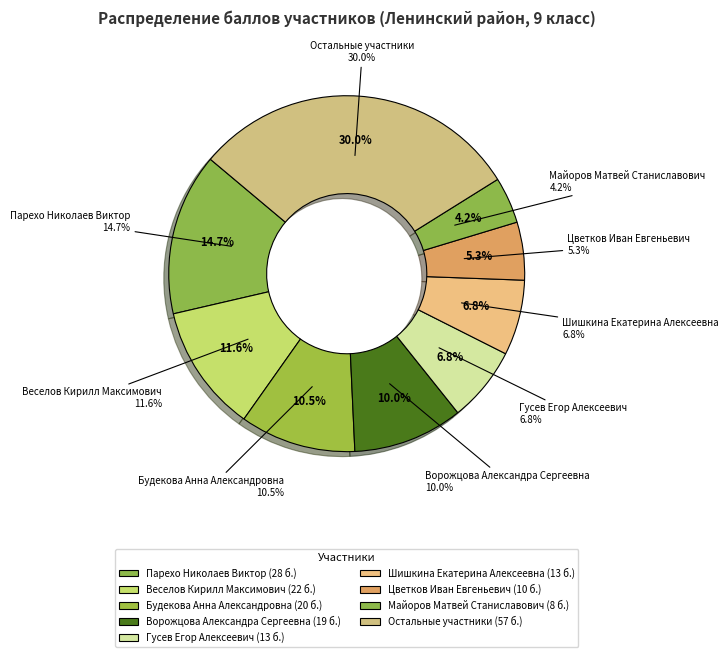

Is there a majority slice in this chart?

No